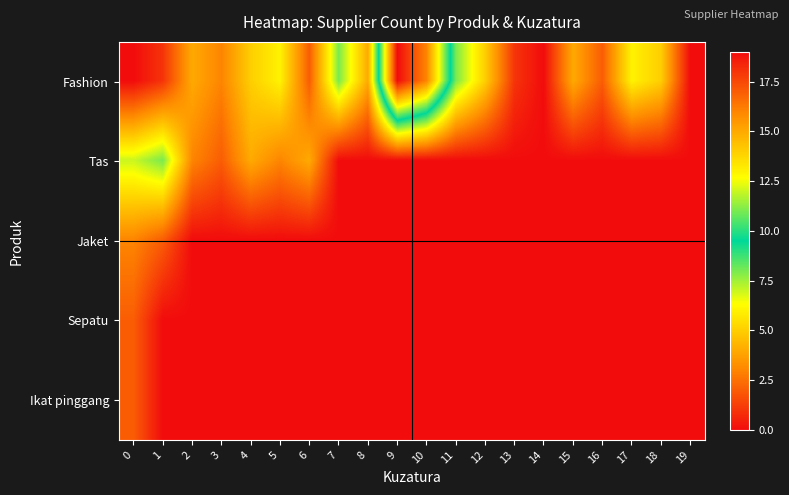

At which category is the sum across all series the highest?

9